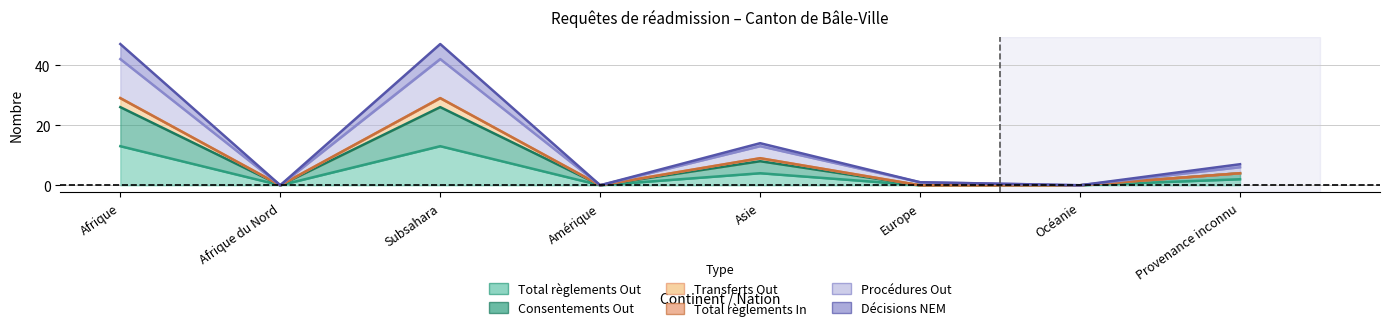

Which series changed the most between Subsahara and Europe?

Décisions NEM